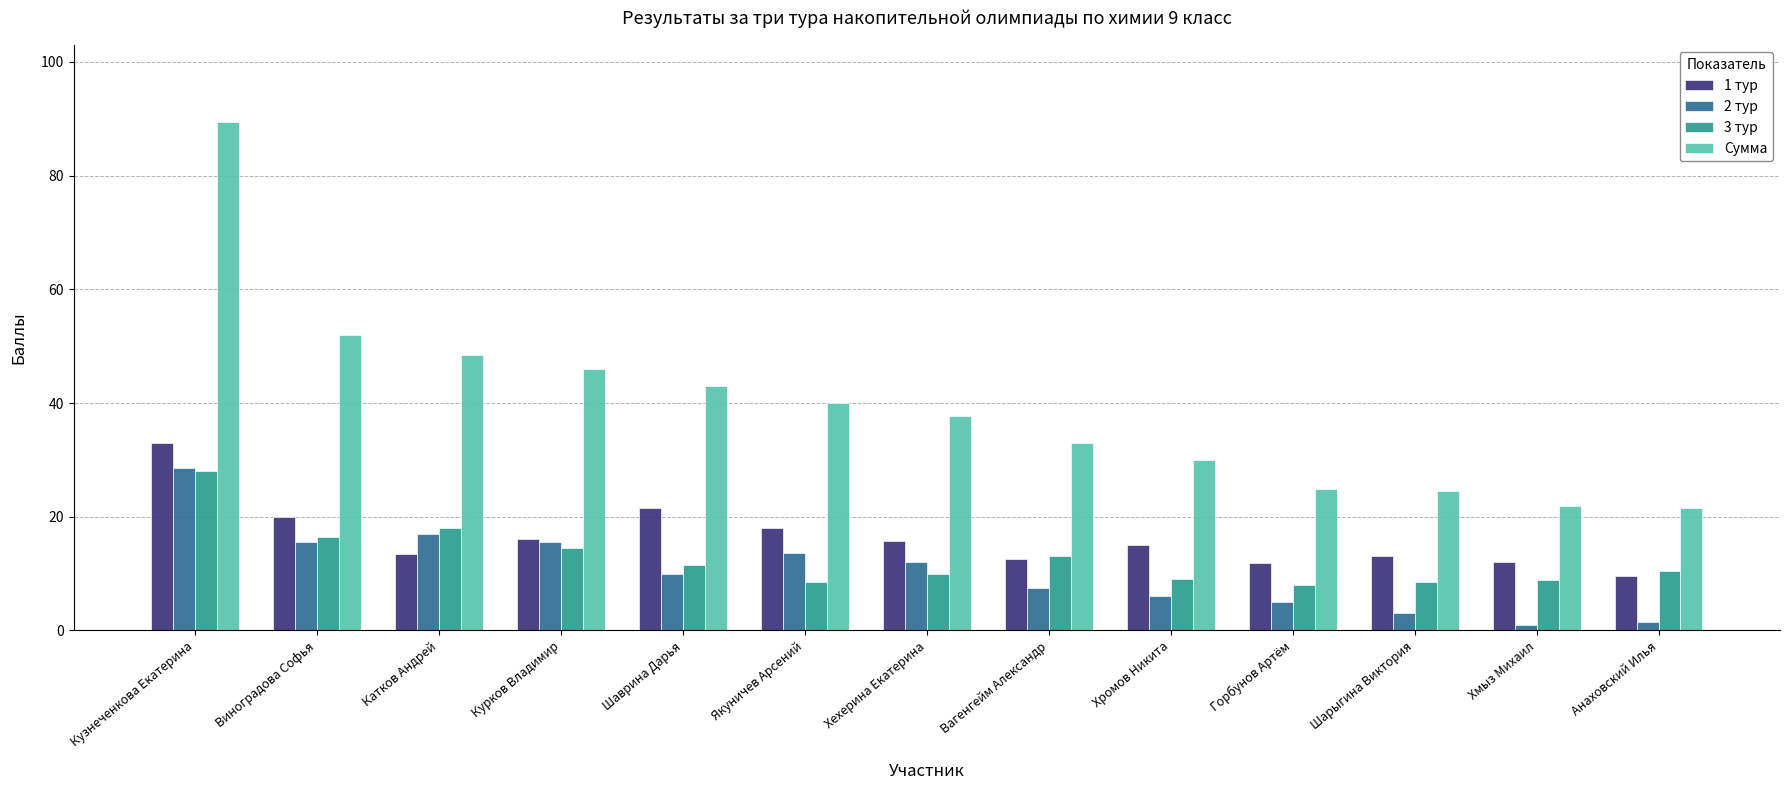

At which category is the sum across all series the highest?

Кузнеченкова Екатерина